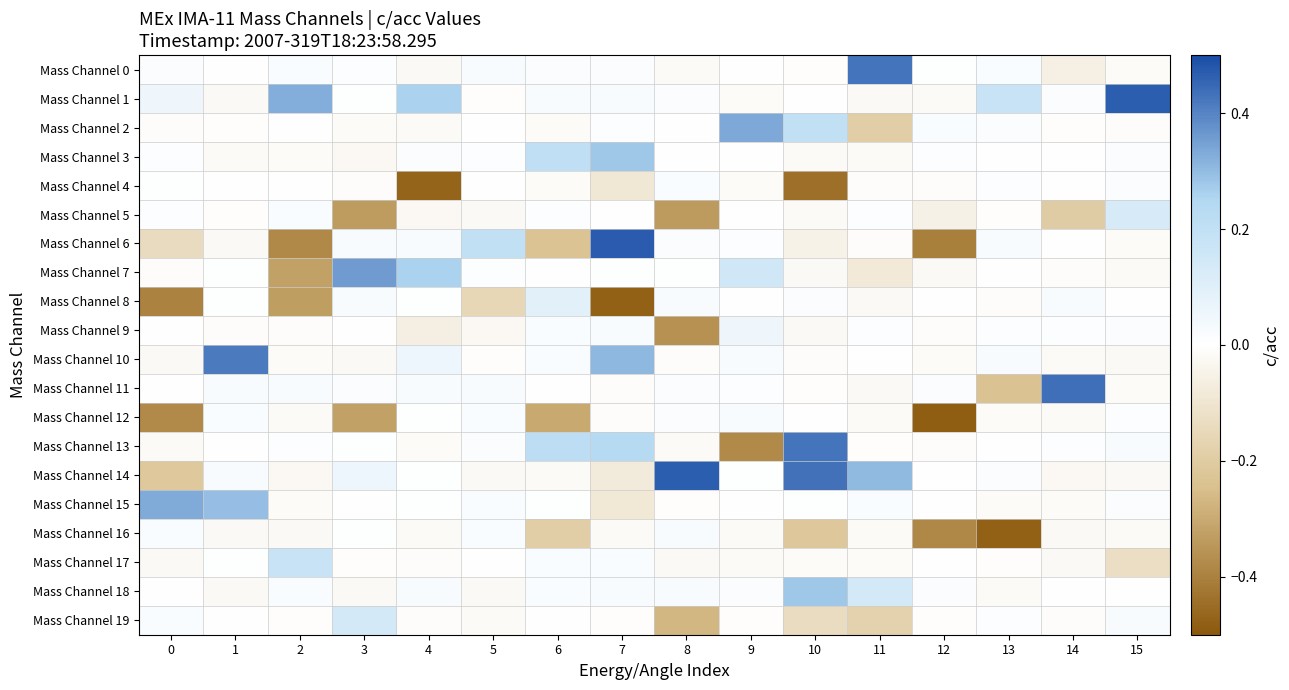

Which has a higher value, 5 or 13?

5